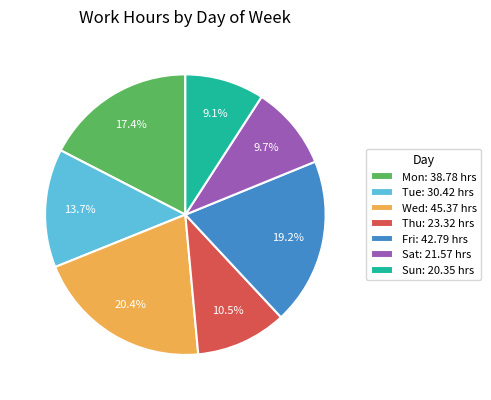

Is there a majority slice in this chart?

No